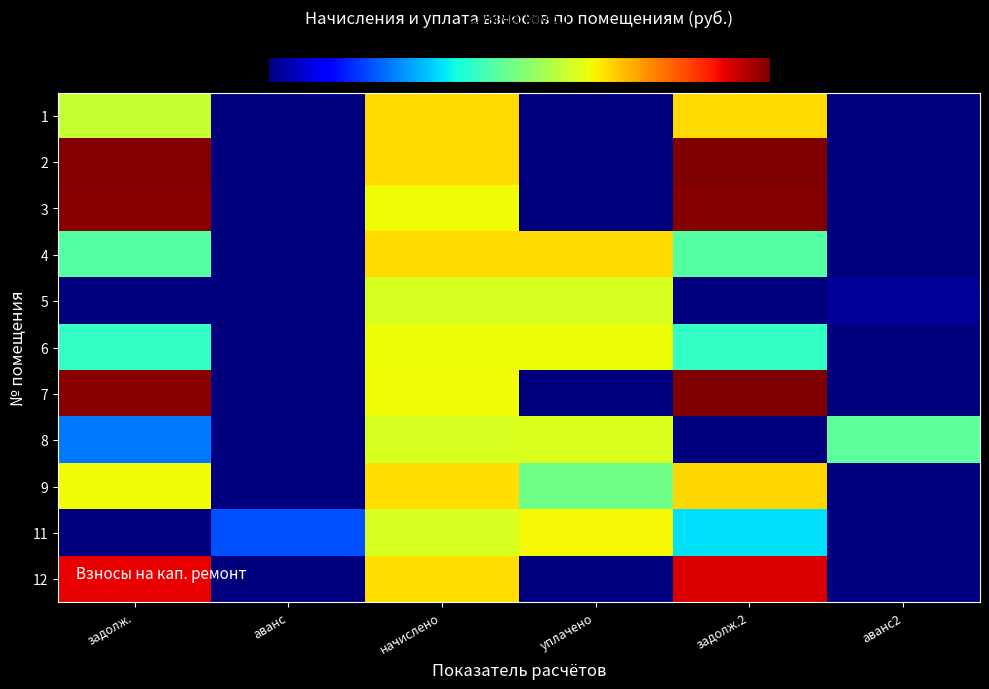

At how many categories does at least one series exceed 18297?

2